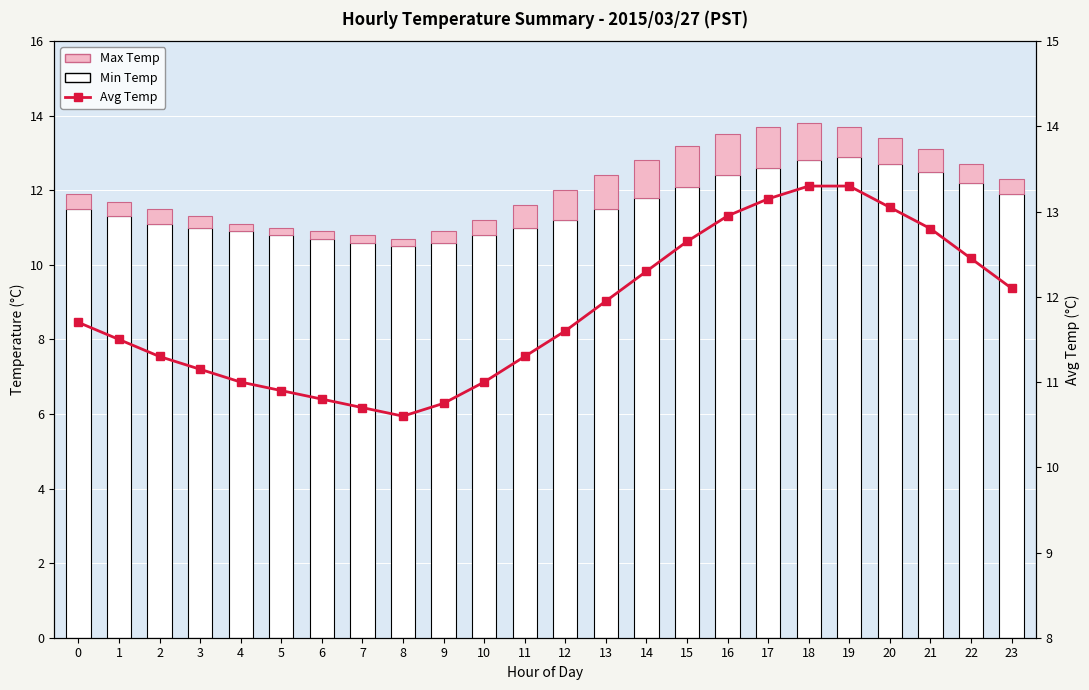

Which series has the largest total across all categories?

Avg Temp